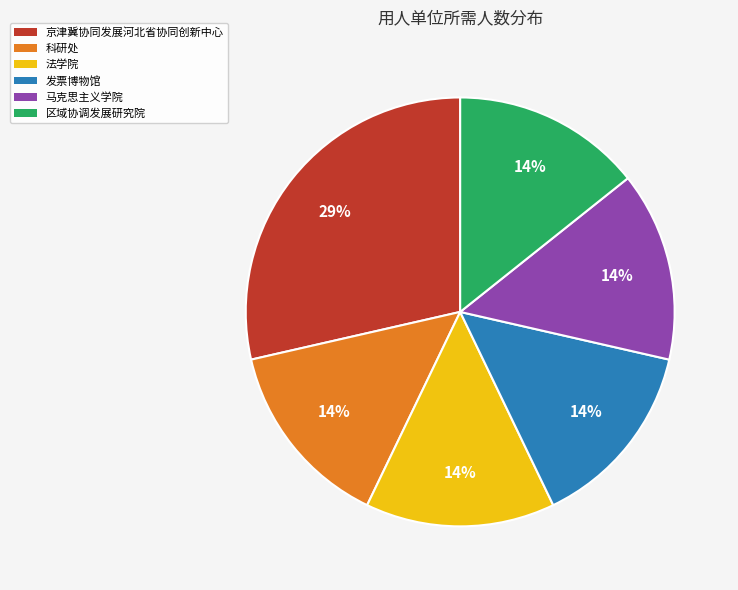

What is the largest slice in the pie chart?

京津冀协同发展河北省协同创新中心